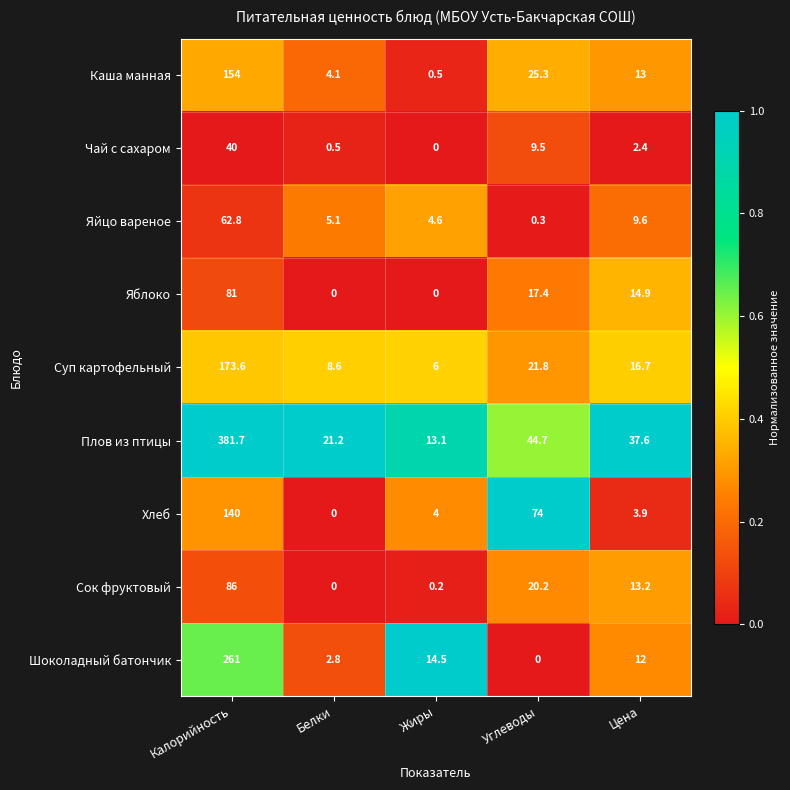

Where does the Каша манная series first go above 13?

Калорийность